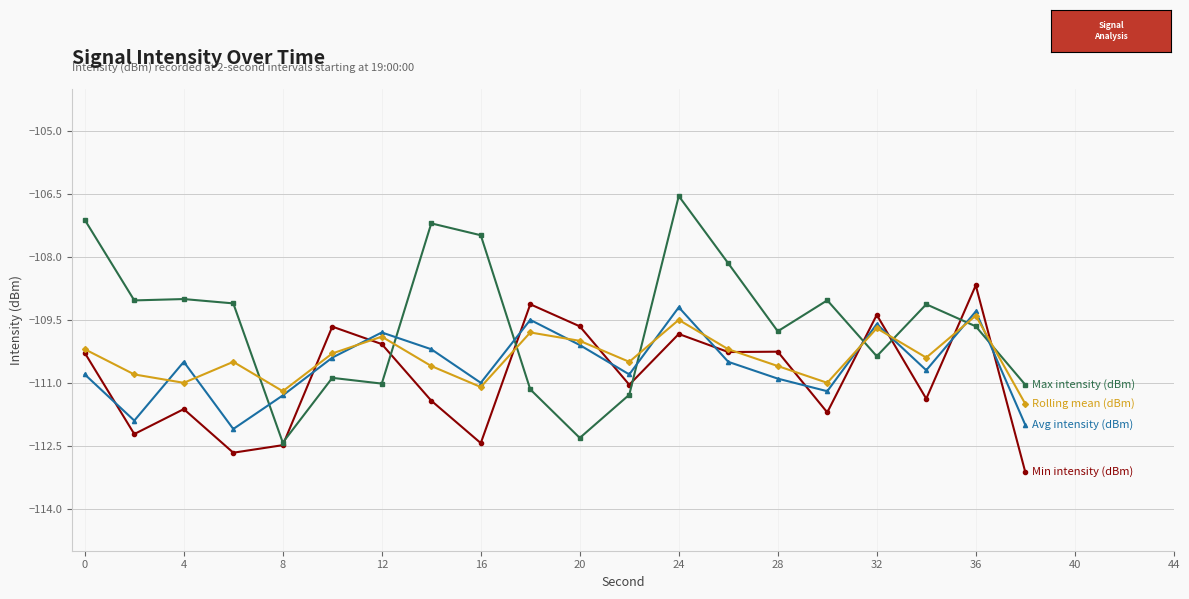

What is the minimum value shown in the chart?

-113.1